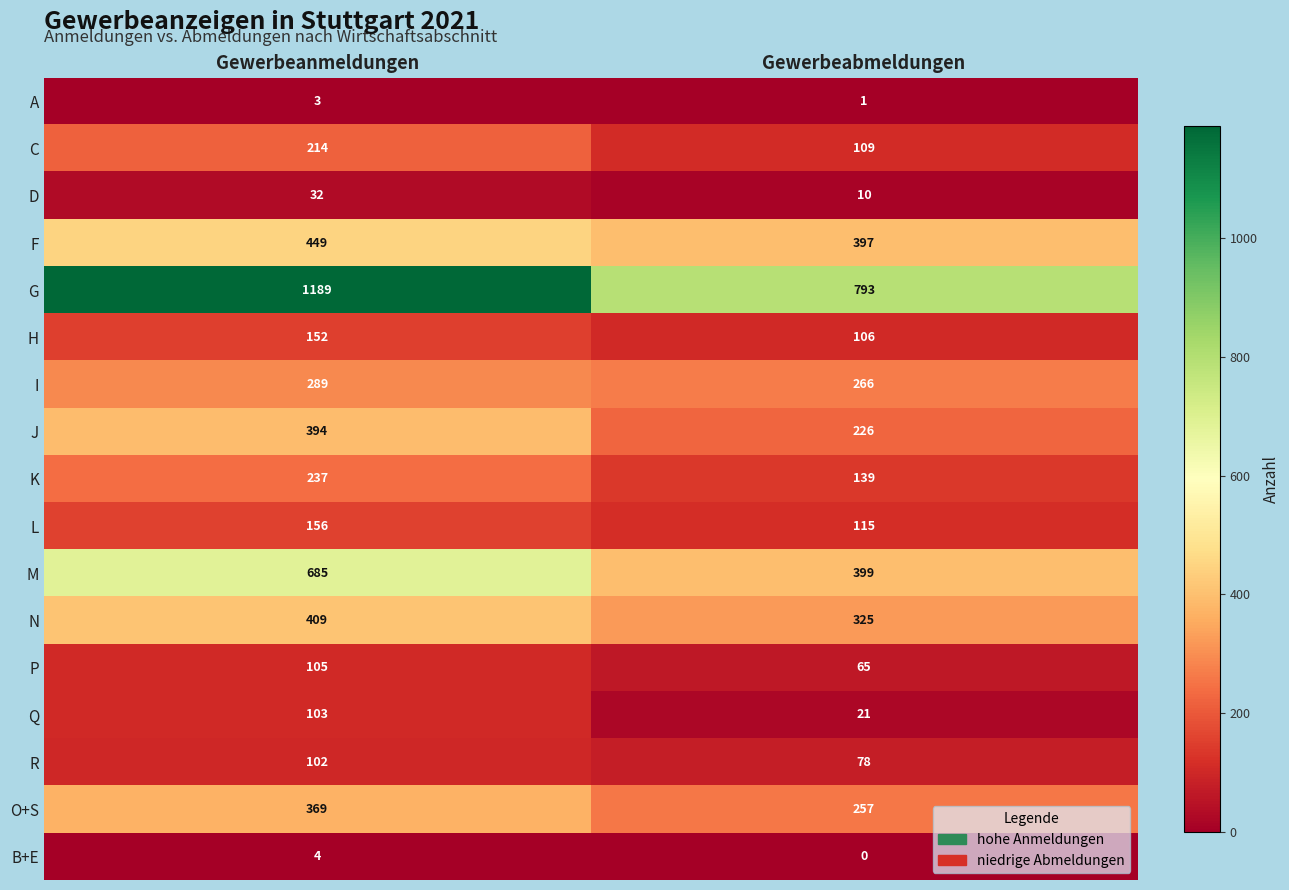

What is the difference between the O+S values at Gewerbeanmeldungen and Gewerbeabmeldungen?

112